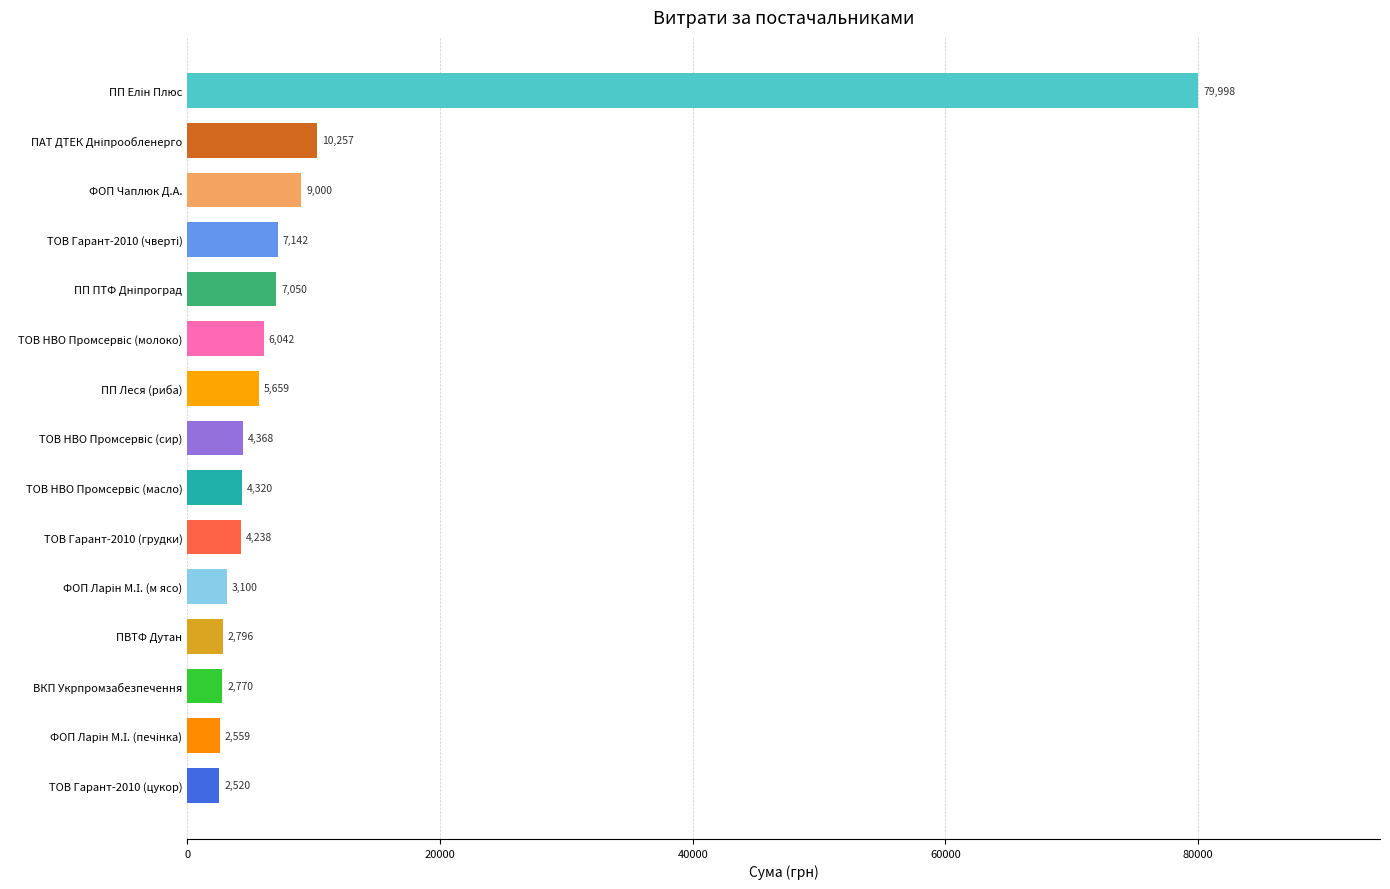

Is it true that the value at ТОВ Гарант-2010 (цукор) is 2520.0?

True